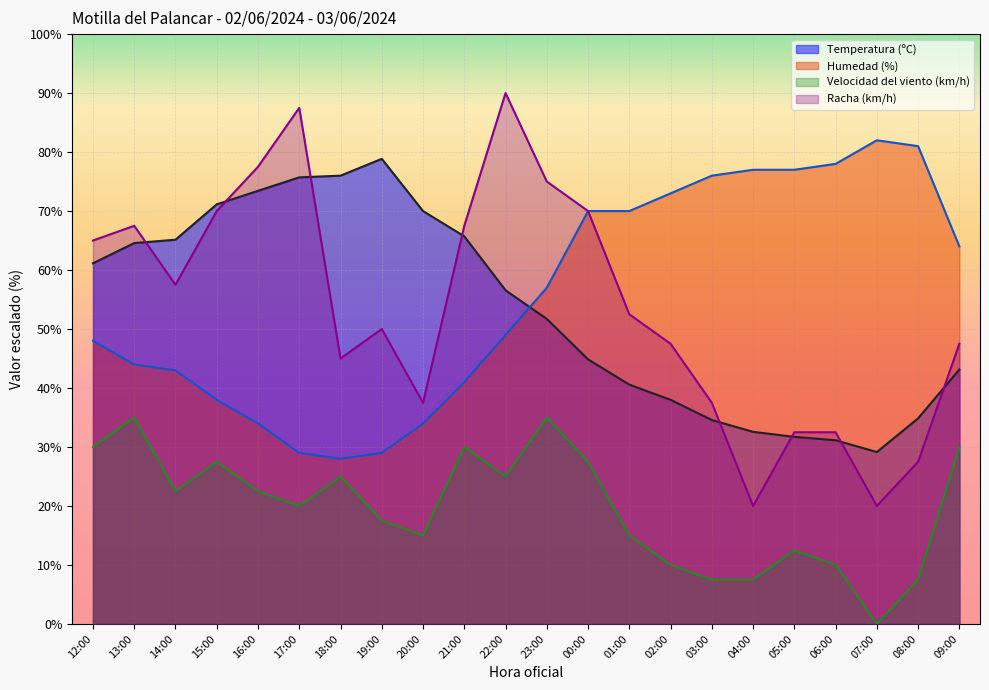

What are all the series names shown in the legend?

Temperatura (ºC), Humedad (%), Velocidad del viento (km/h), Racha (km/h)